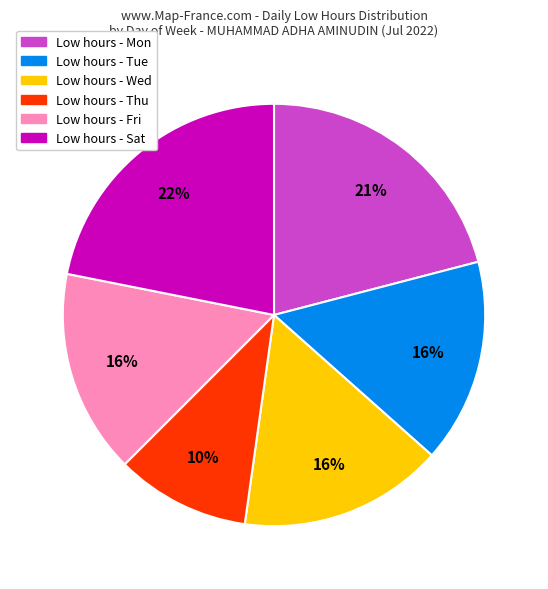

Does any single category account for the majority?

No